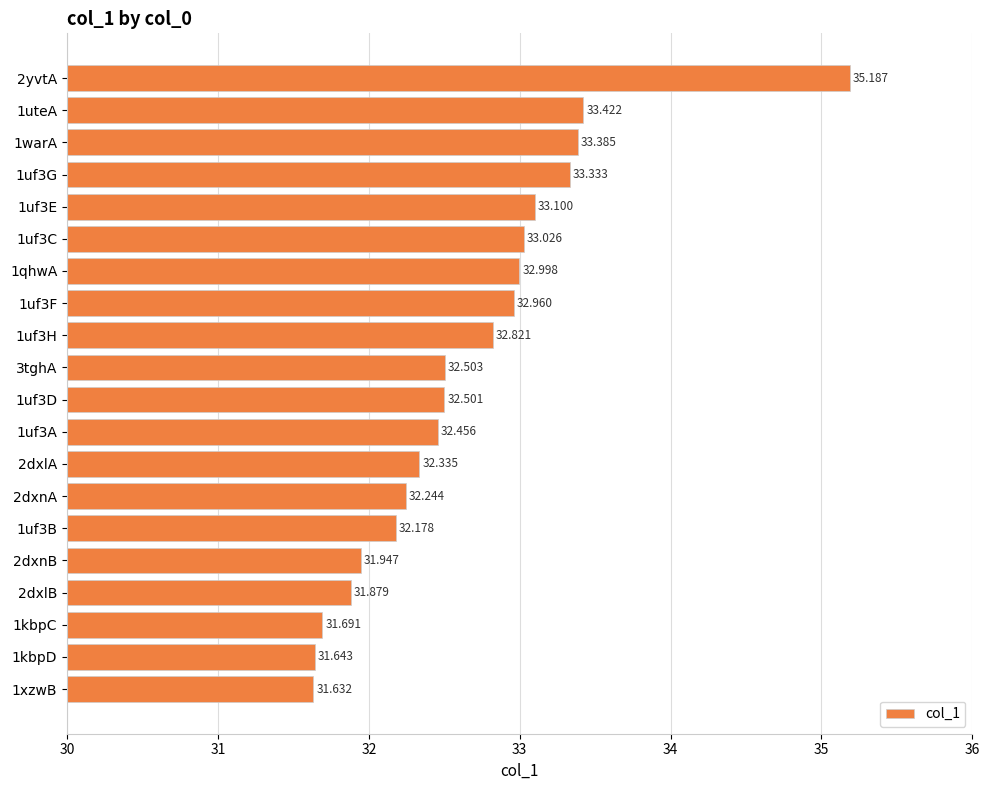

Where is the data nearest to the value 33?

1qhwA